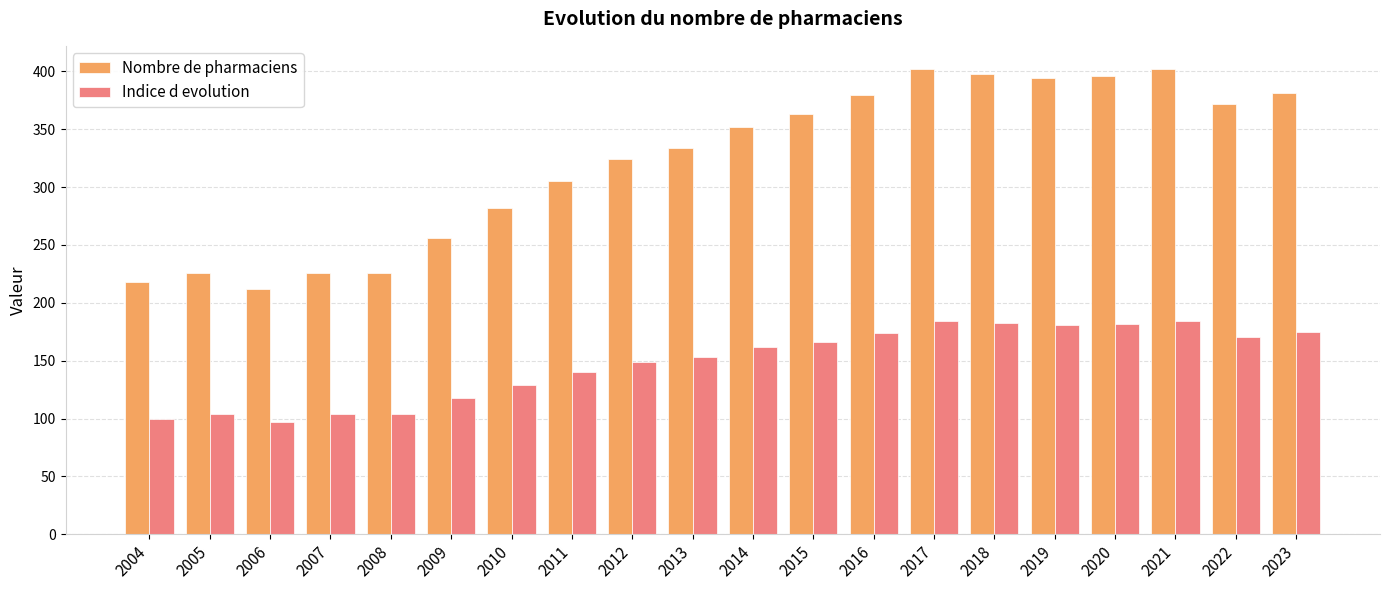

Which series has the largest total across all categories?

Nombre de pharmaciens